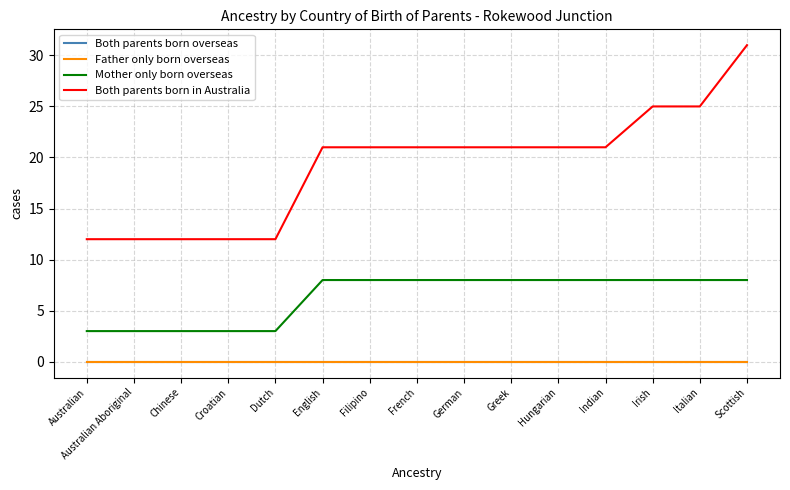

True or false: Mother only born overseas and Both parents born overseas intersect in this chart.

False